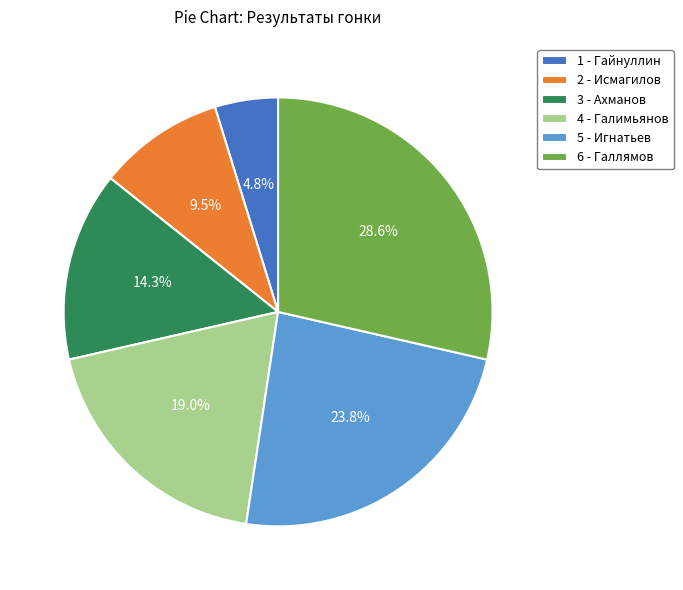

Does 6 - Галлямов account for over 50% of the chart?

No